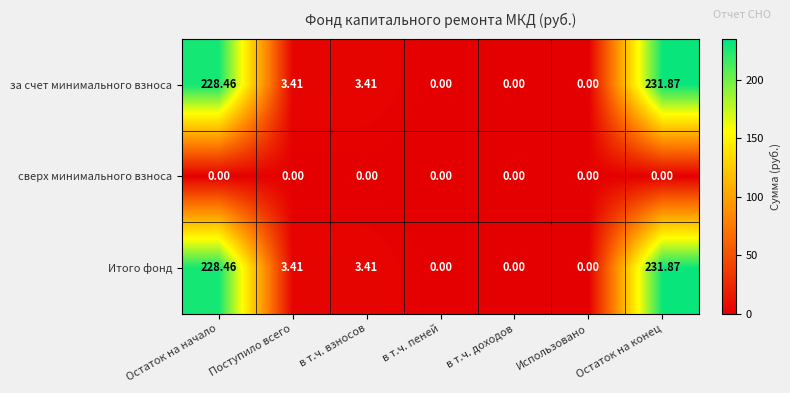

At how many categories does at least one series exceed 226?

2